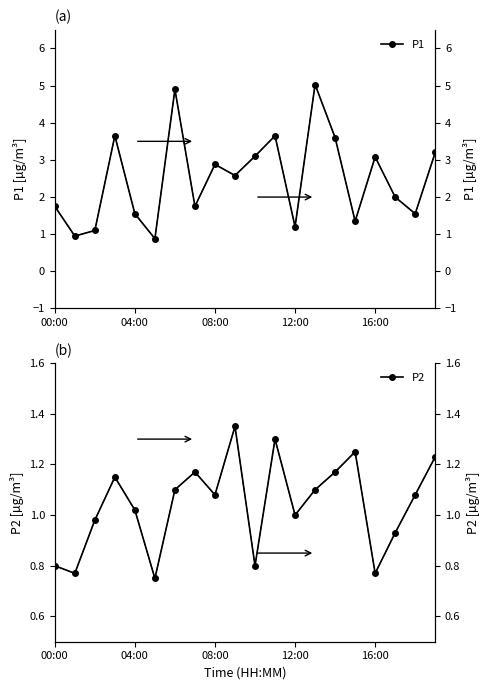

Does the chart have visible grid lines?

No